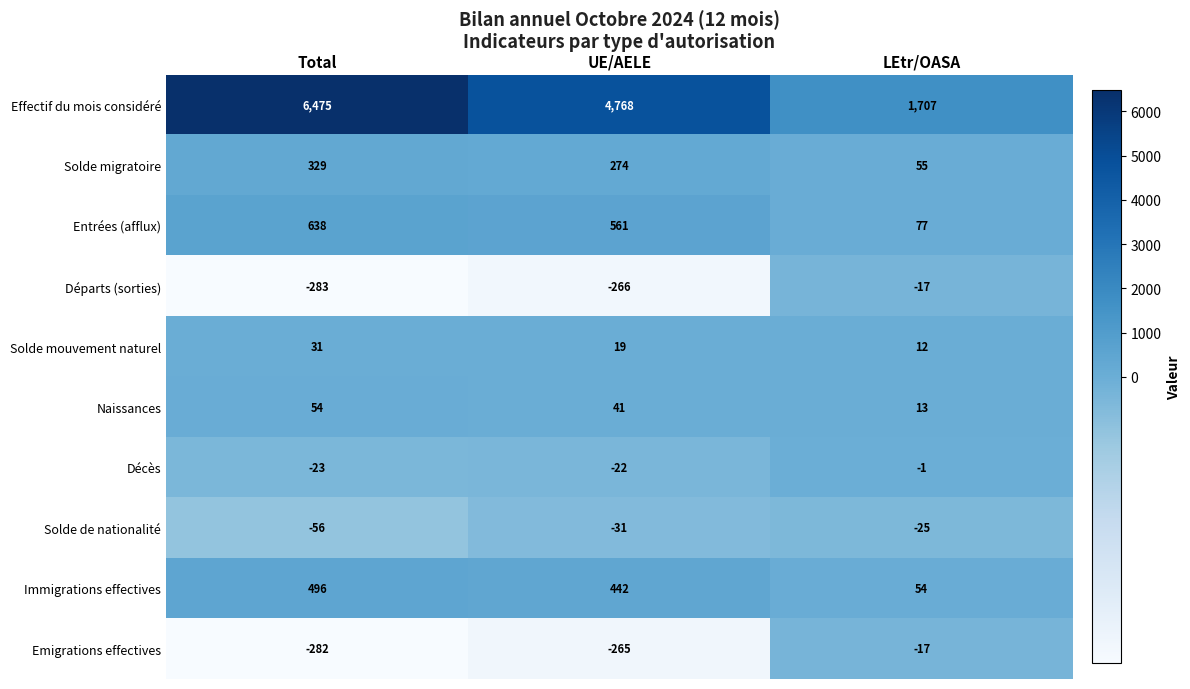

Reading left to right, what are all the values shown in this chart?

Effectif du mois considéré: 6475	4768	1707
Solde migratoire: 329	274	55
Entrées (afflux): 638	561	77
Départs (sorties): -283	-266	-17
Solde mouvement naturel: 31	19	12
Naissances: 54	41	13
Décès: -23	-22	-1
Solde de nationalité: -56	-31	-25
Immigrations effectives: 496	442	54
Emigrations effectives: -282	-265	-17